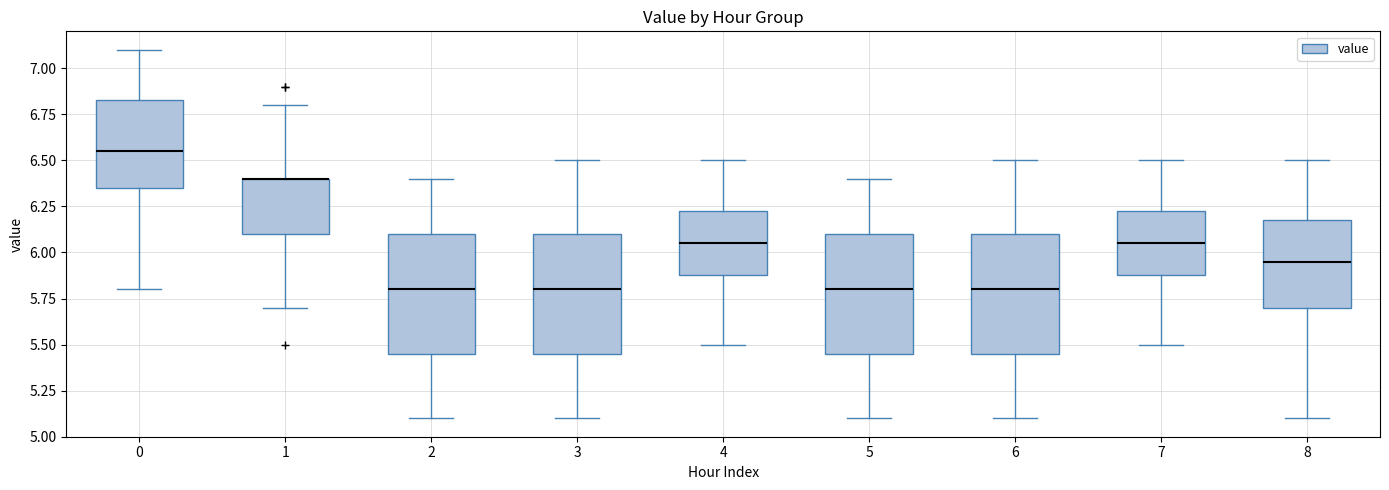

Reading left to right, transcribe this box plot: for each box, give where its median line is, the range the box spans, and where its two whiskers end, as read against the y-axis. The values are not printed on the chart, so give them approximately, as read against the axis.

0: median 6.55, box 6.35 to 6.85, whiskers 5.80 to 7.10
1: median 6.40 (drawn on the box's upper edge), box 6.10 to 6.40, whiskers 5.70 to 6.80
2: median 5.80, box 5.45 to 6.10, whiskers 5.10 to 6.40
3: median 5.80, box 5.45 to 6.10, whiskers 5.10 to 6.50
4: median 6.05, box 5.90 to 6.25, whiskers 5.50 to 6.50
5: median 5.80, box 5.45 to 6.10, whiskers 5.10 to 6.40
6: median 5.80, box 5.45 to 6.10, whiskers 5.10 to 6.50
7: median 6.05, box 5.90 to 6.25, whiskers 5.50 to 6.50
8: median 5.95, box 5.70 to 6.20, whiskers 5.10 to 6.50